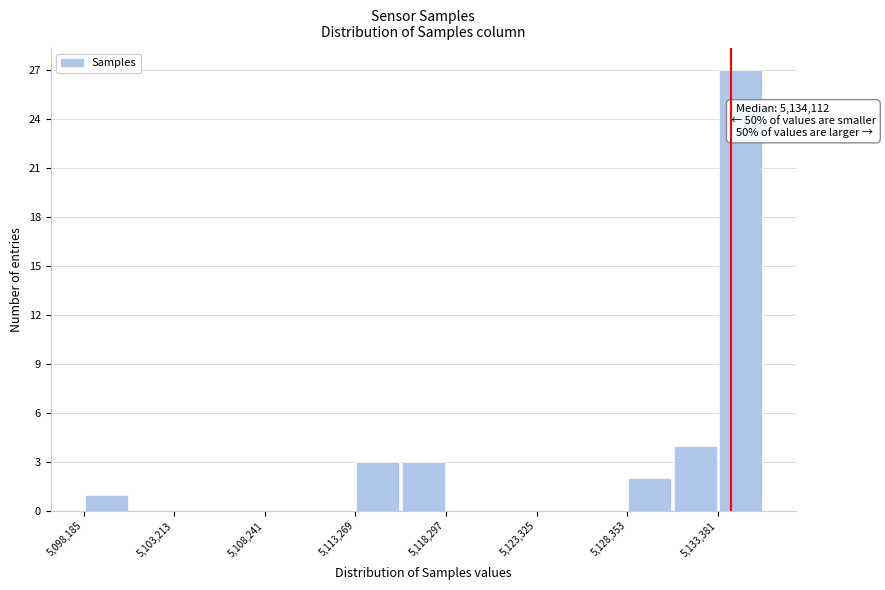

Read against the x-axis, roughly where is the centre of the tallest bar?

5135000